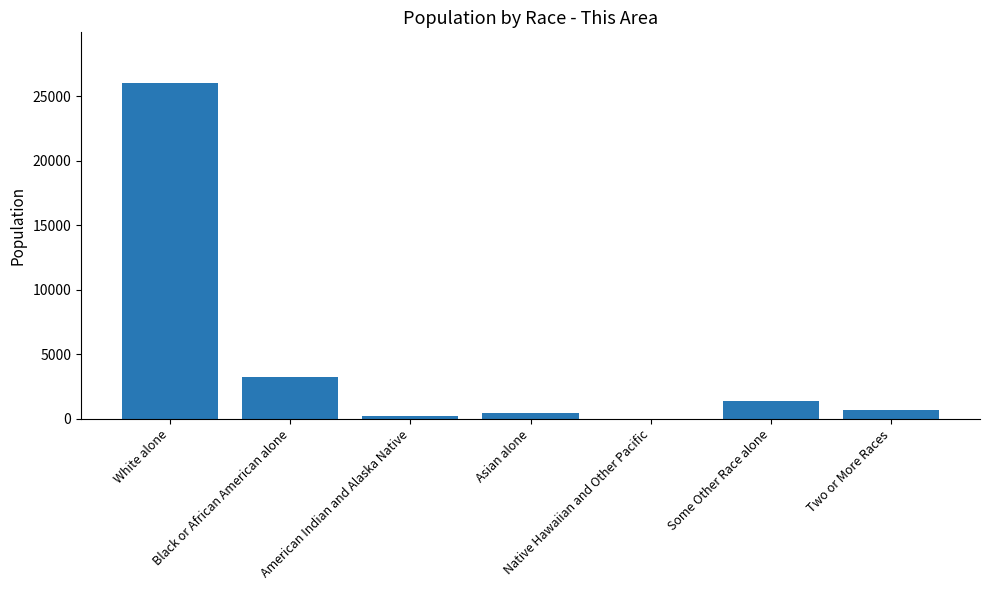

What is the change in value from White alone to Asian alone?

-25611